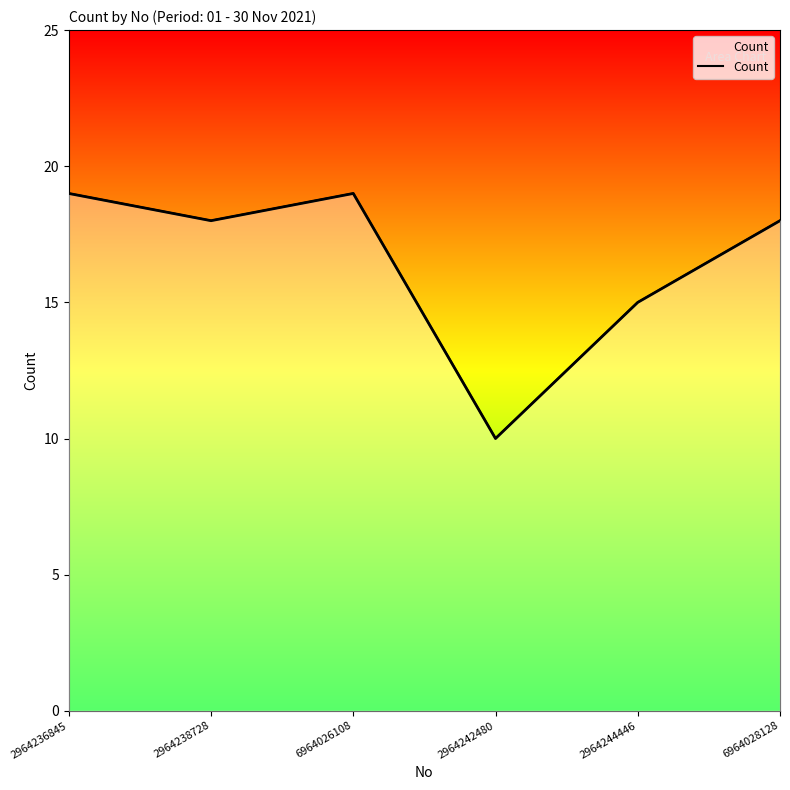

How many data points does each series have?

6